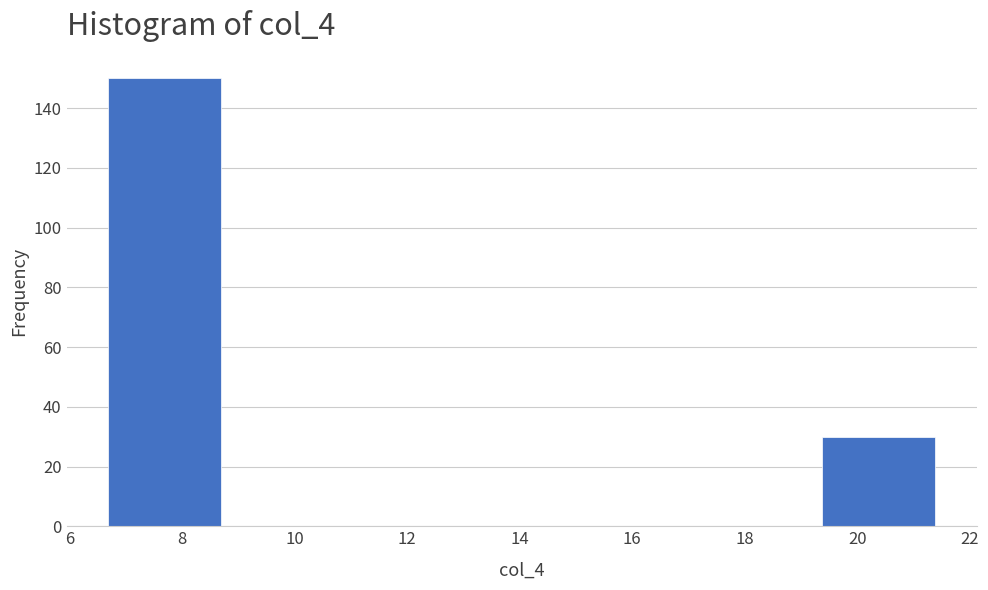

Reading left to right, list every bar in this chart as the range it spans on the x-axis followed by its height. Neither the bar edges nor the heights are printed on the chart, so give them approximately, as read against the axes.

6.6 to 8.8: 150
8.8 to 10.8: 0
10.8 to 13.0: 0
13.0 to 15.0: 0
15.0 to 17.2: 0
17.2 to 19.4: 0
19.4 to 21.4: 30